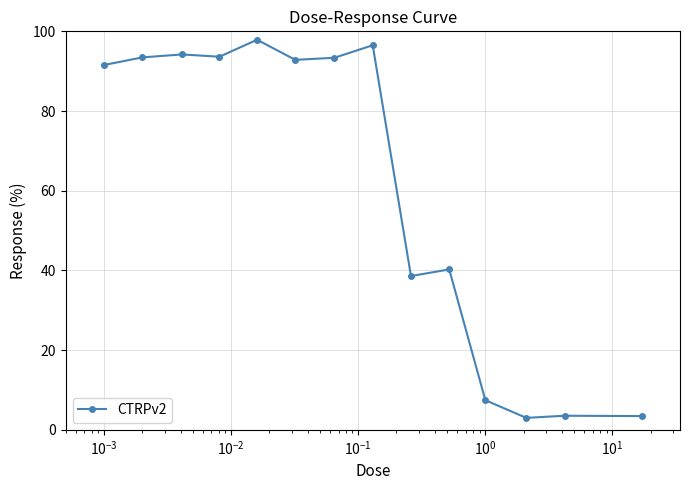

Count the number of data series in this chart.

1